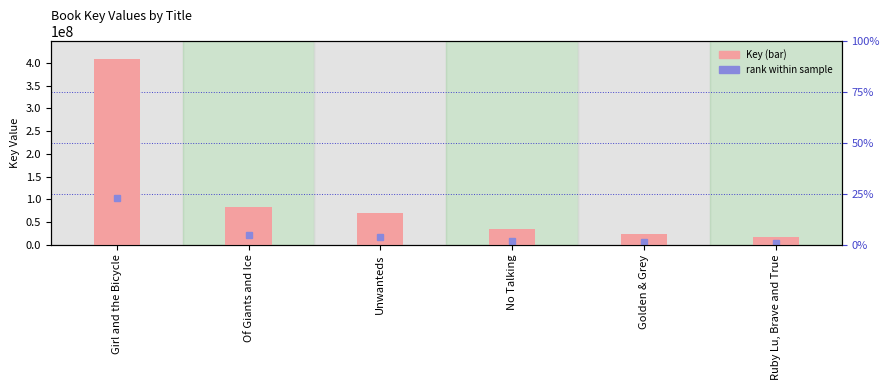

What is the label of the 6th bar from the right?

Girl and the Bicycle